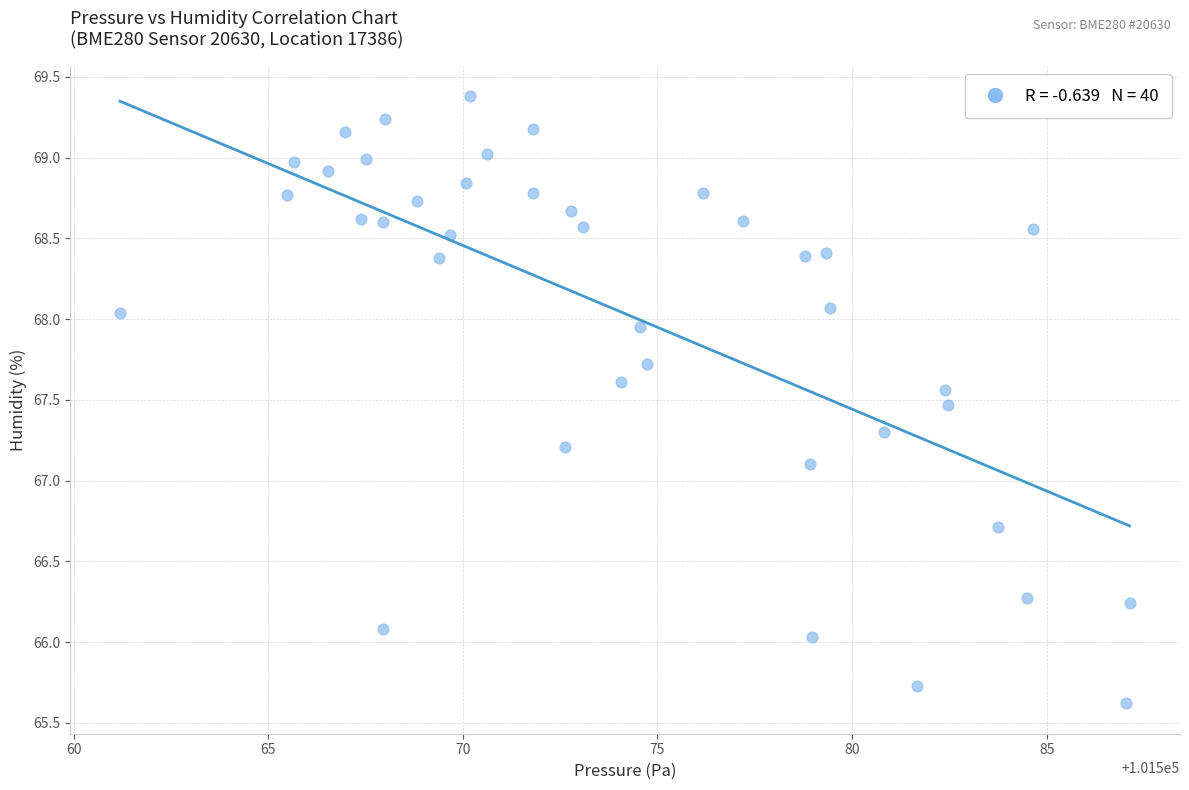

What is the range of X values (max minus min)?

25.9